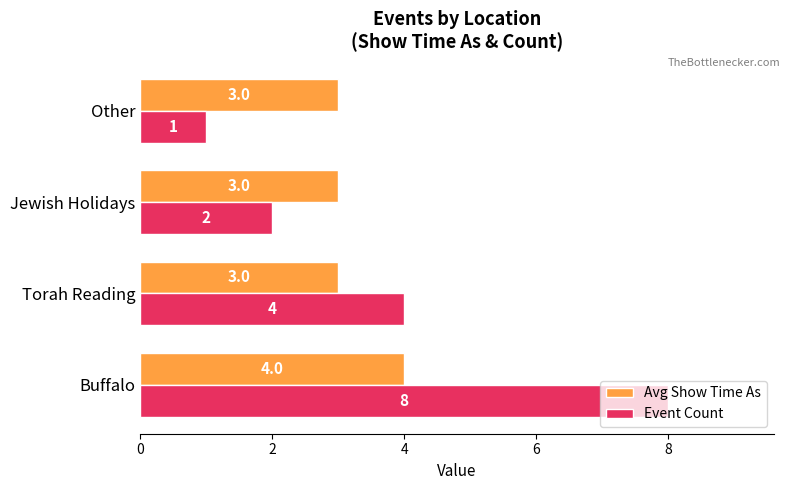

How many values in the Avg Show Time As series exceed 3?

1